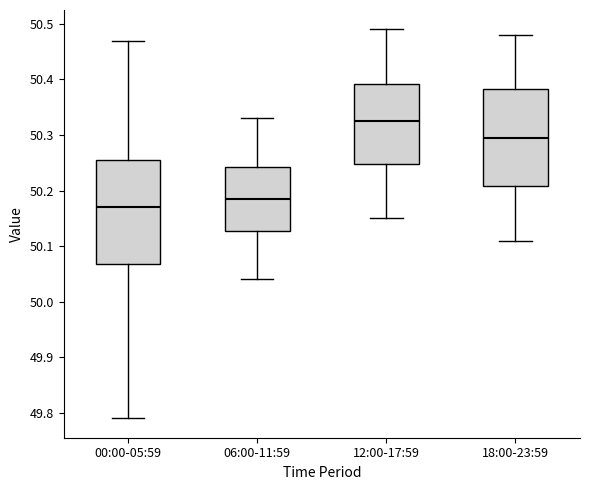

Which box has the lowest median line?

00:00-05:59